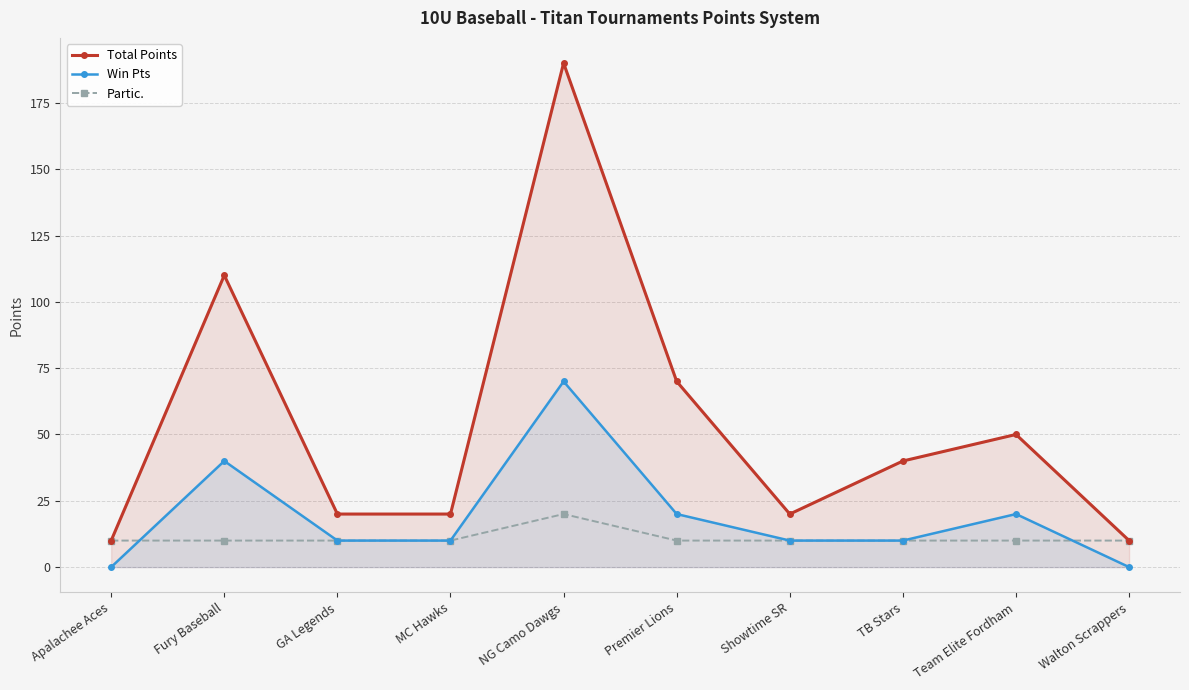

List the series in order of their overall mean, highest first.

Total Points, Win Pts, Partic.